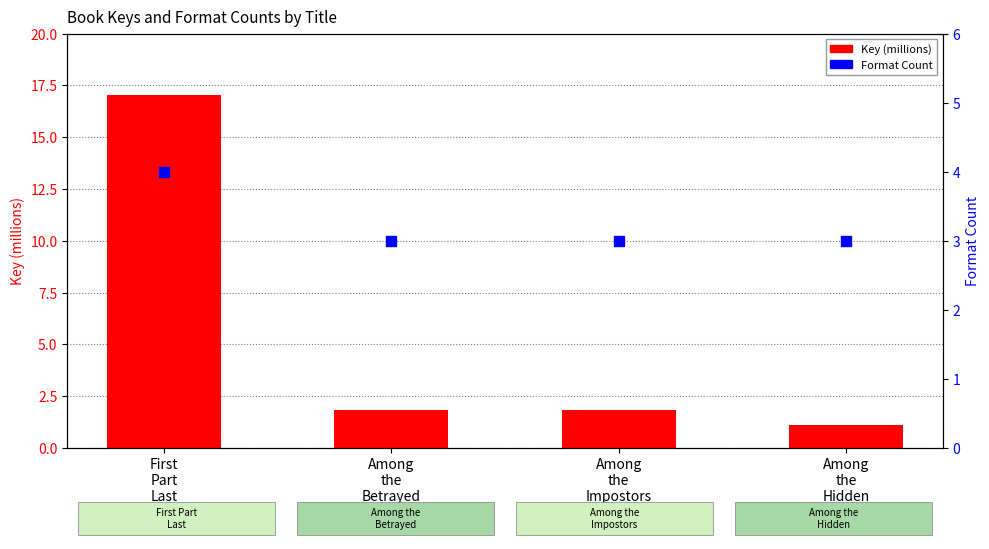

Which series contains the lowest Y value?

Key (millions)